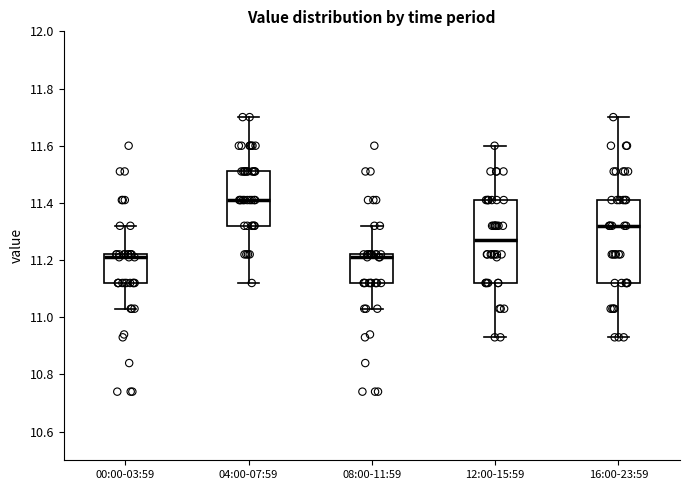

Reading left to right, read every box against the y-axis: the position of its median line, the range the box covers, and the ends of its whiskers. The values are not printed on the chart, so give them approximately, as read against the axis.

00:00-03:59: median 11.22 (just below the box's upper edge), box 11.12 to 11.22, whiskers 11.04 to 11.32
04:00-07:59: median 11.42, box 11.32 to 11.52, whiskers 11.12 to 11.70
08:00-11:59: median 11.22 (just below the box's upper edge), box 11.12 to 11.22, whiskers 11.04 to 11.32
12:00-15:59: median 11.28, box 11.12 to 11.42, whiskers 10.94 to 11.60
16:00-23:59: median 11.32, box 11.12 to 11.42, whiskers 10.94 to 11.70